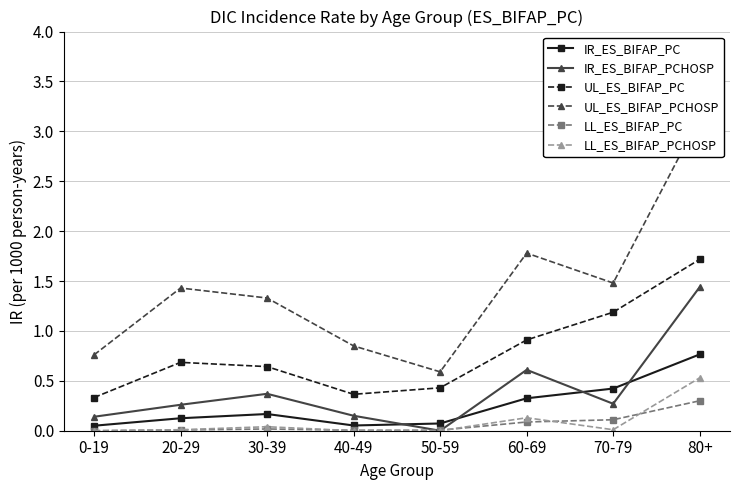

What is the difference between the maximum and minimum values in the IR_ES_BIFAP_PCHOSP series?

1.4